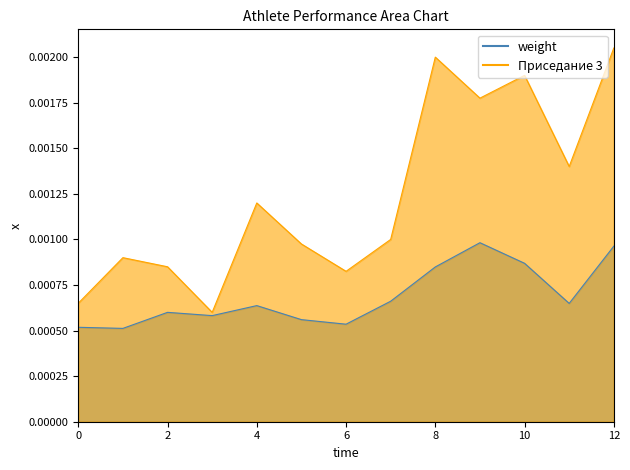

List the series in order of their peak value, highest first.

Приседание 3, weight